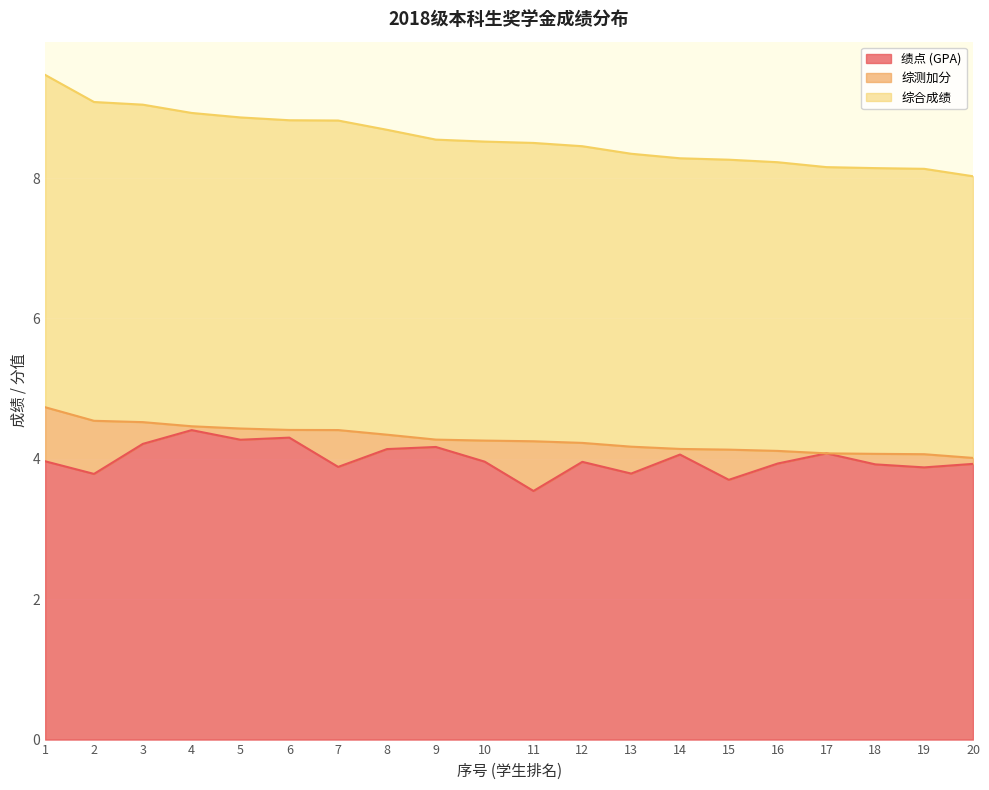

What is the minimum value shown in the chart?

3.5